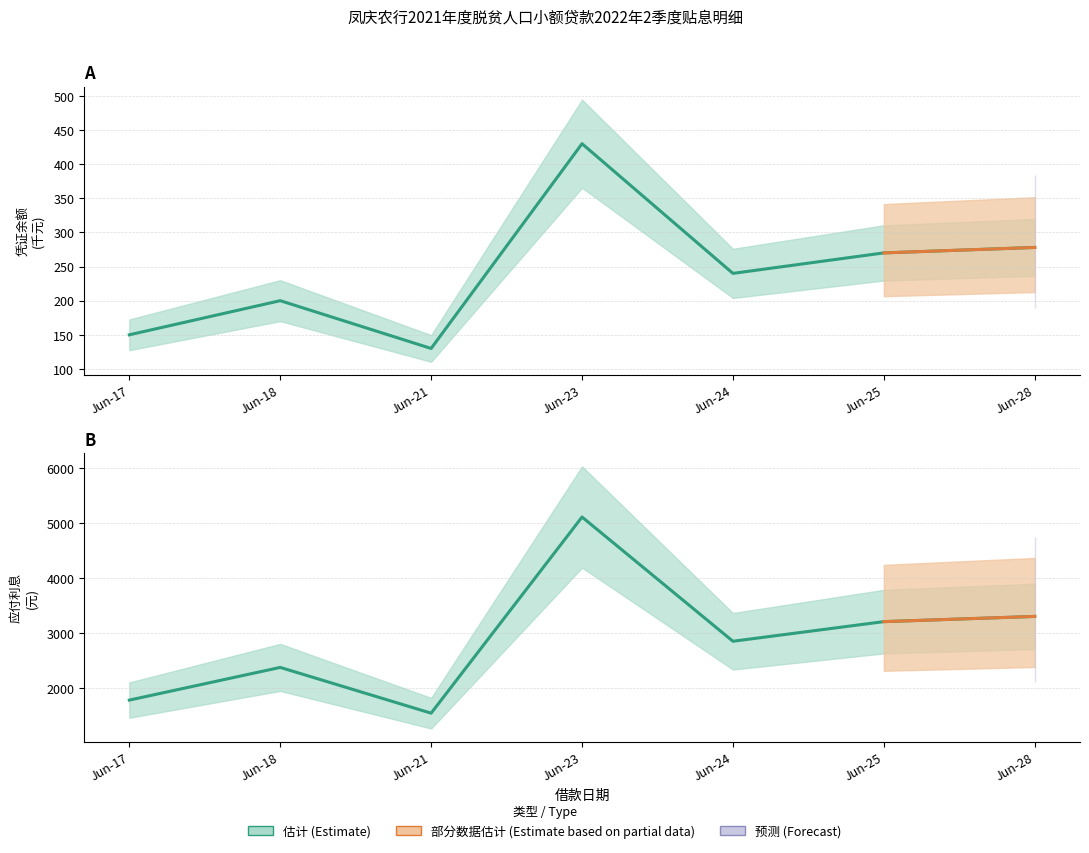

What is the maximum value shown in the chart?

5109.9